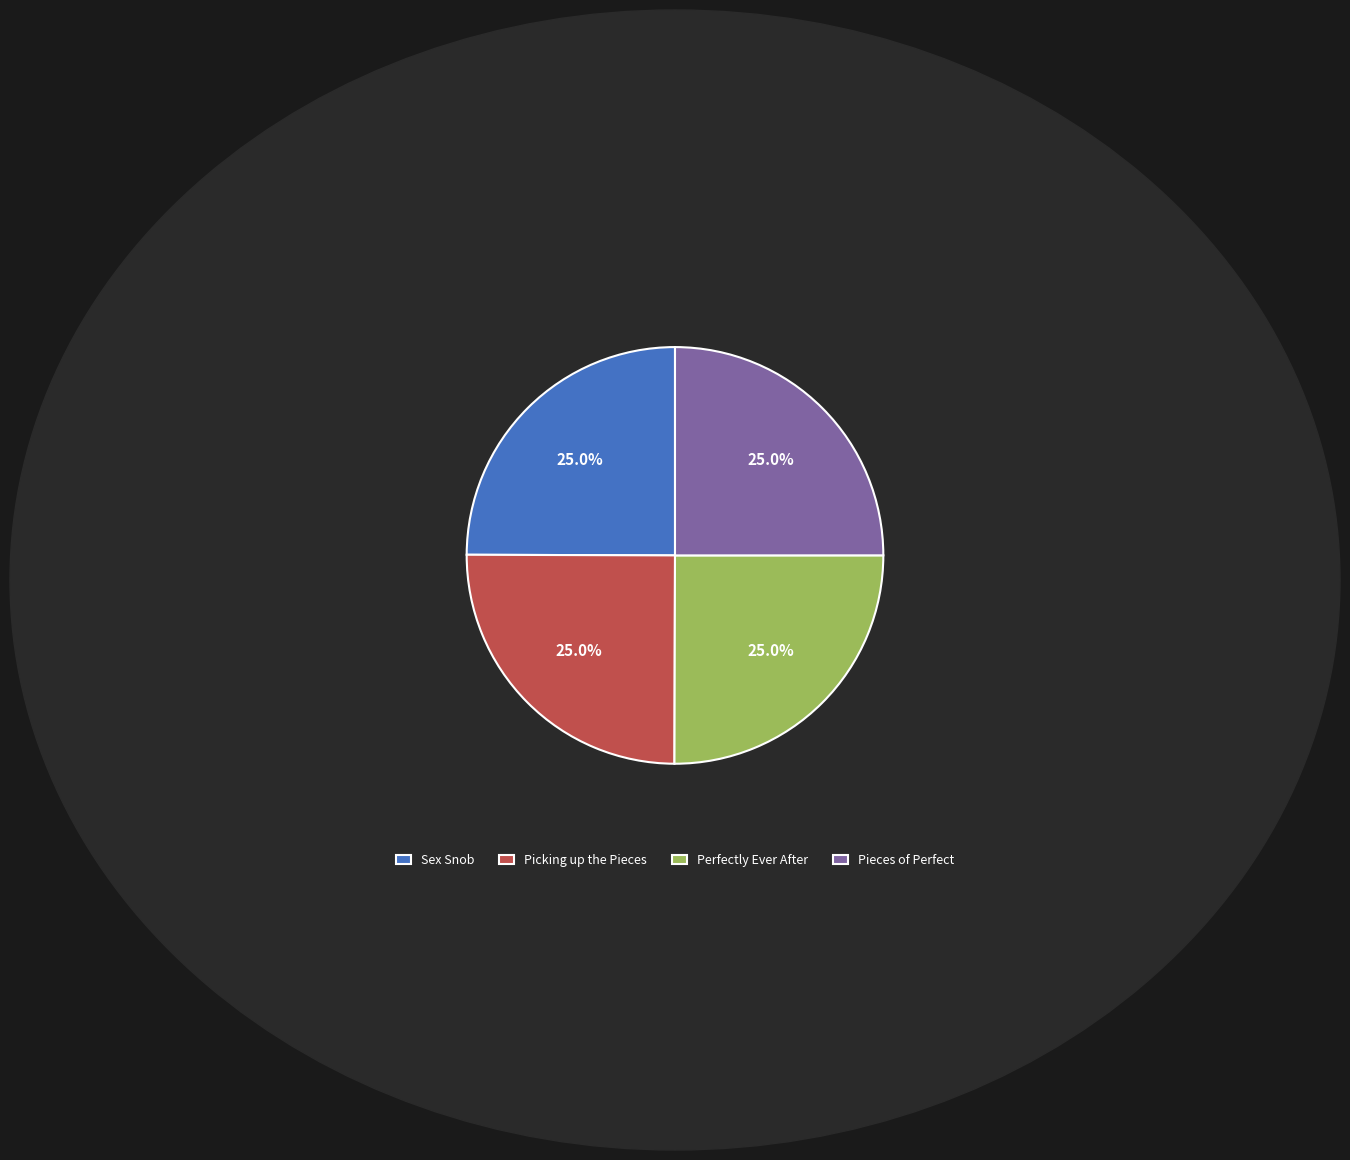

How much of the chart is everything except Pieces of Perfect?

75.0%